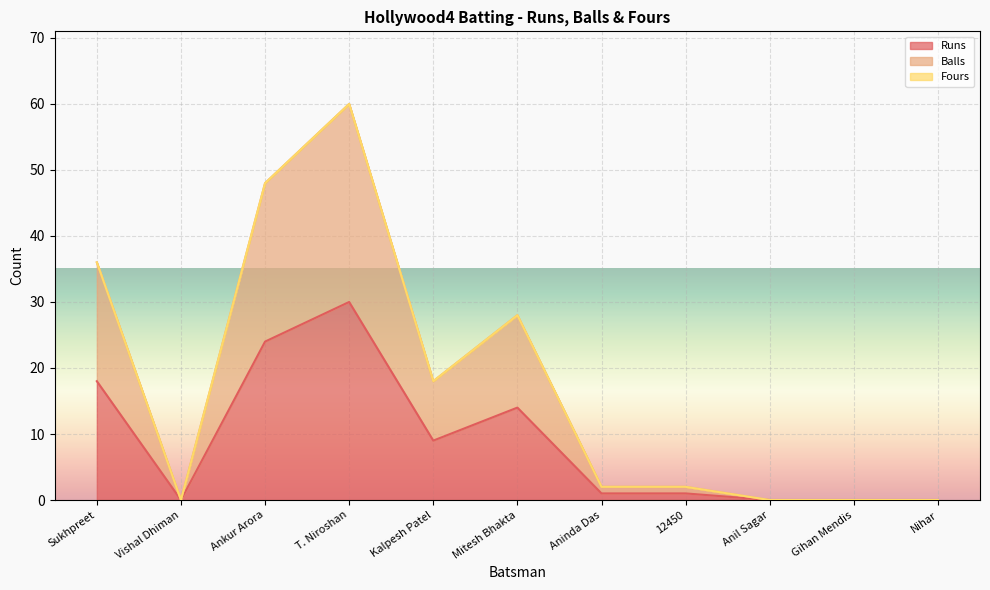

How many interior local peaks does the Balls series have?

2